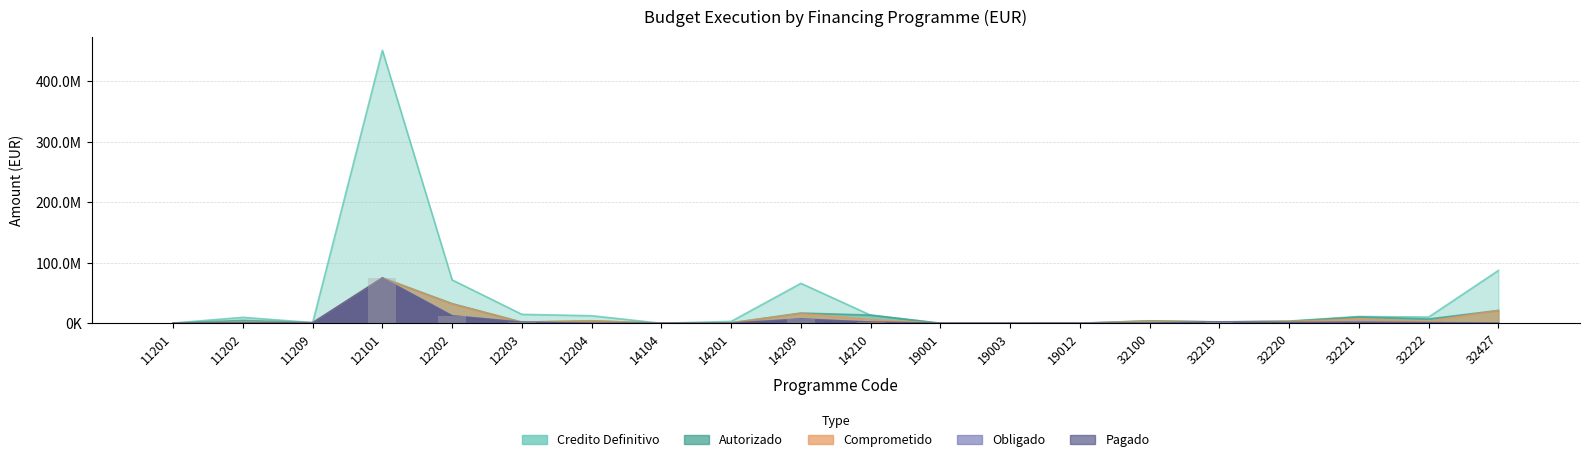

Which series changed the most between 14104 and 32427?

Credito Definitivo